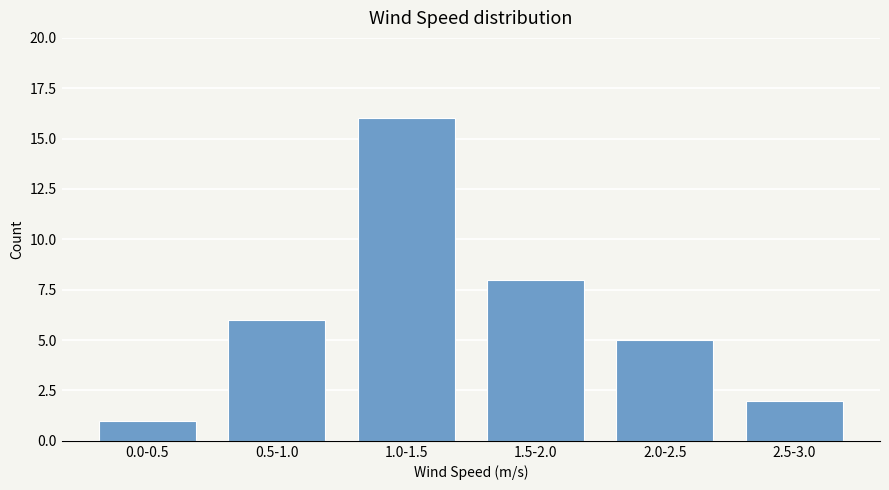

What is the difference between the second highest and second lowest values?

6